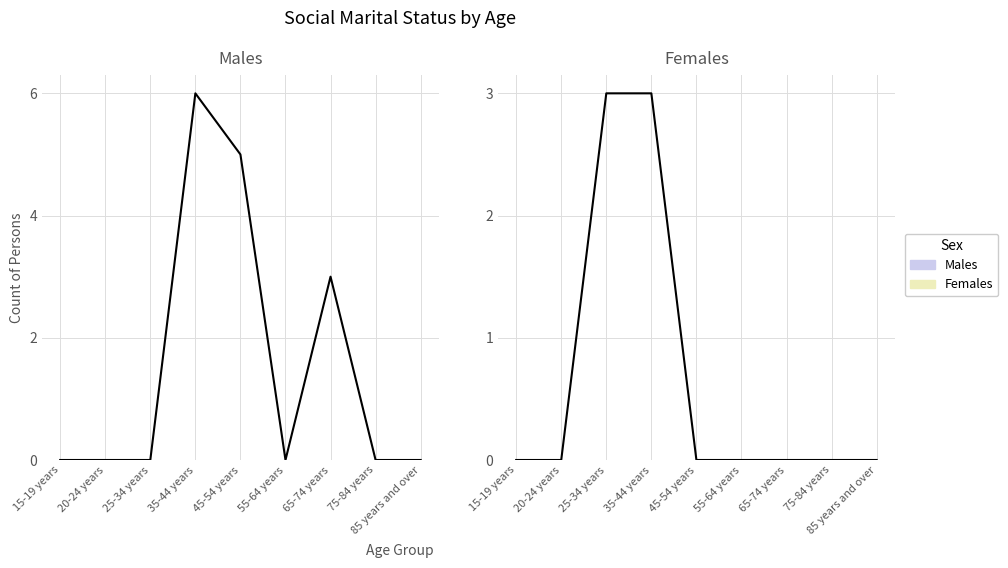

List the labels in order of Females value, smallest first.

15-19 years, 20-24 years, 45-54 years, 55-64 years, 65-74 years, 75-84 years, 85 years and over, 25-34 years, 35-44 years